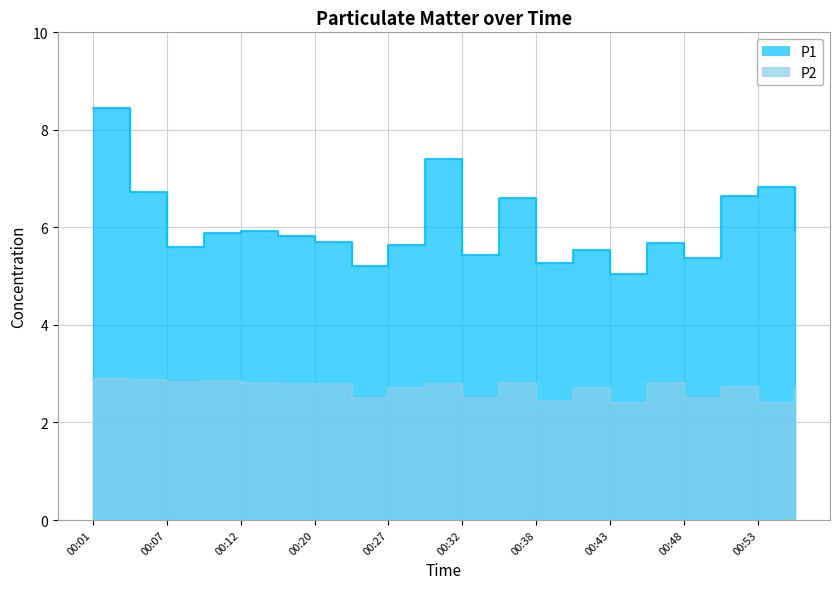

Read the P2 value at 00:43.

2.4